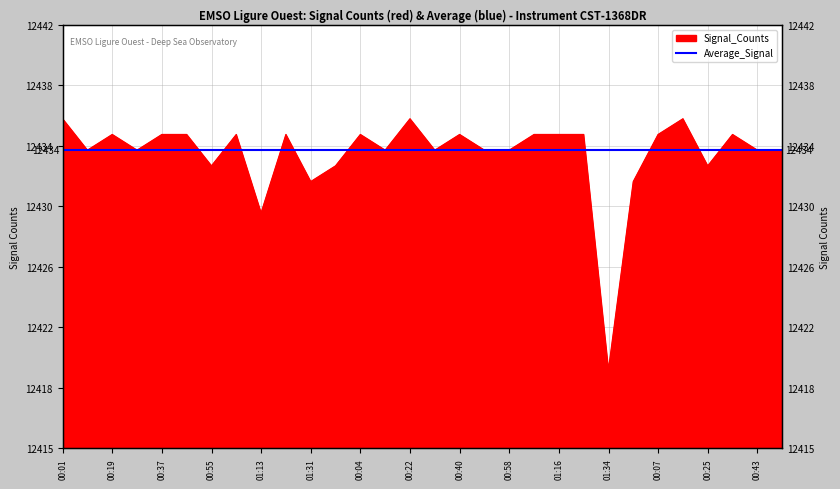

What is the value of the 2nd point from the left?

12434